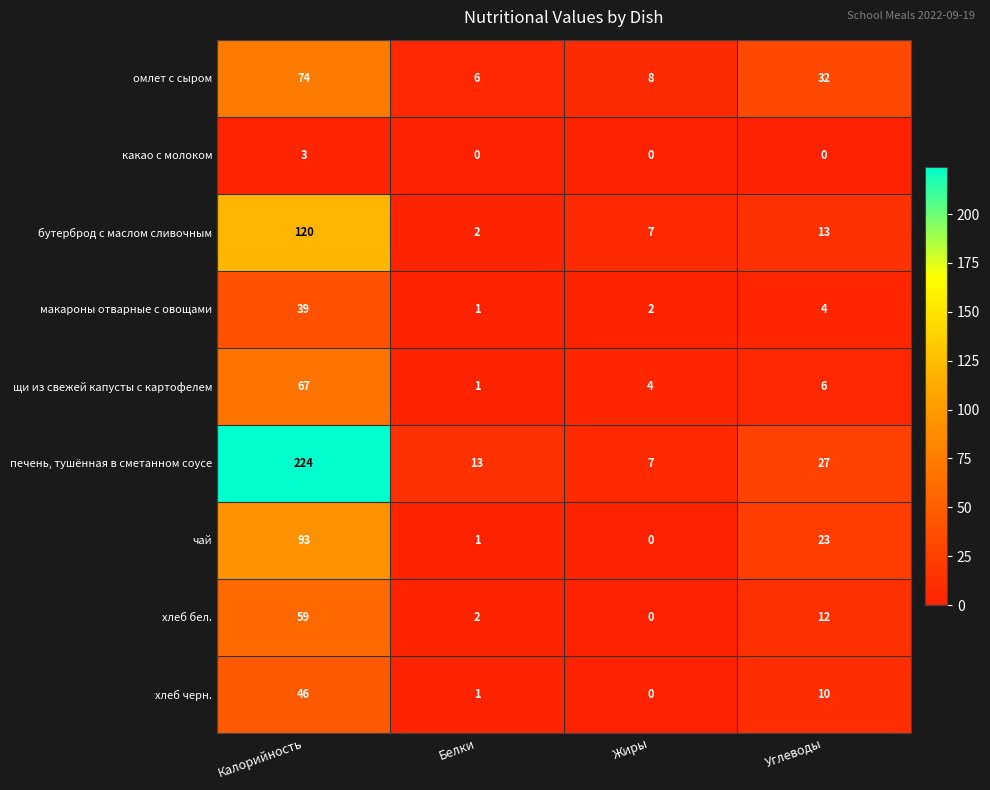

What is the total value across all series at Белки?

27